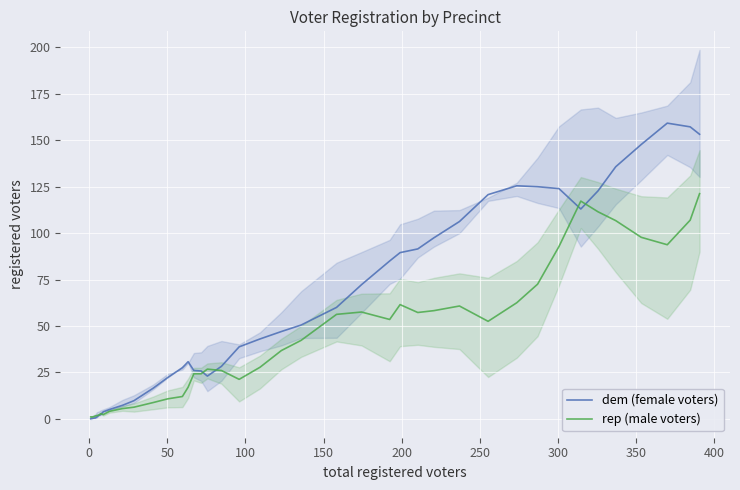

How many intersections are there between rep (male voters) and dem (female voters)?

5